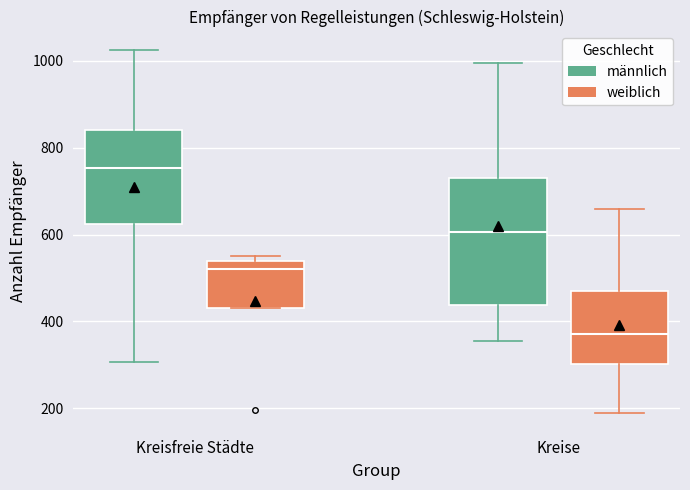

Reading left to right, transcribe this box plot: for each box, give where its median line is, the range the box spans, and where its two whiskers end, as read against the y-axis. The values are not printed on the chart, so give them approximately, as read against the axis.

Kreisfreie Städte (männlich): median 760, box 620 to 840, whiskers 300 to 1020
Kreisfreie Städte (weiblich): median 520, box 440 to 540, whiskers 440 to 560
Kreise (männlich): median 600, box 440 to 740, whiskers 360 to 1000
Kreise (weiblich): median 380, box 300 to 480, whiskers 200 to 660